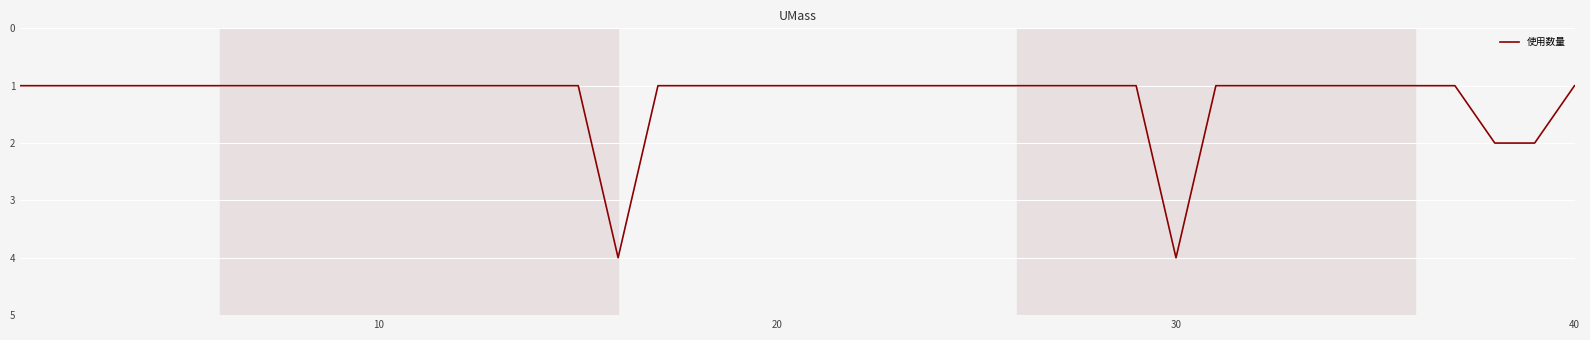

What is the maximum value shown in the chart?

4